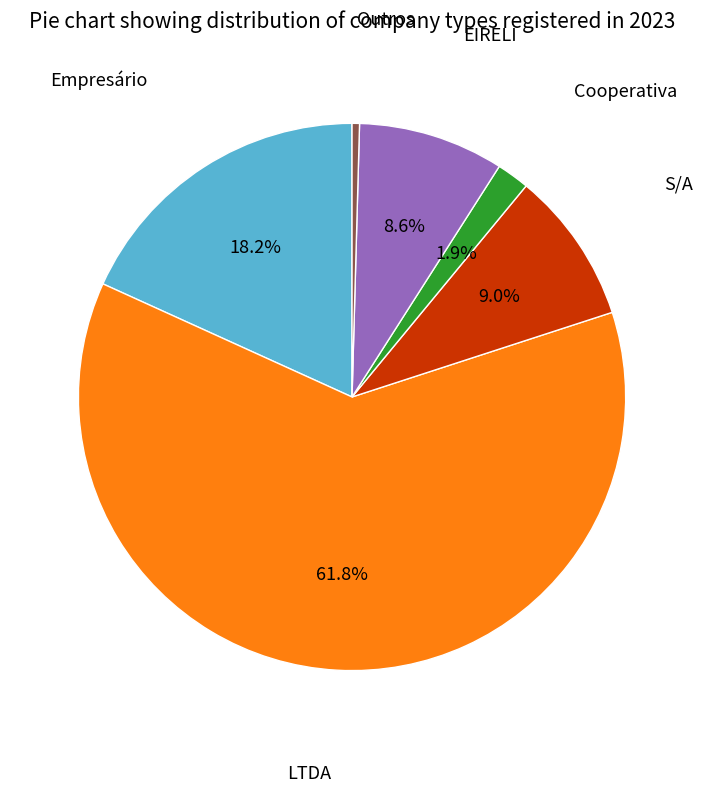

Is there a majority slice in this chart?

Yes